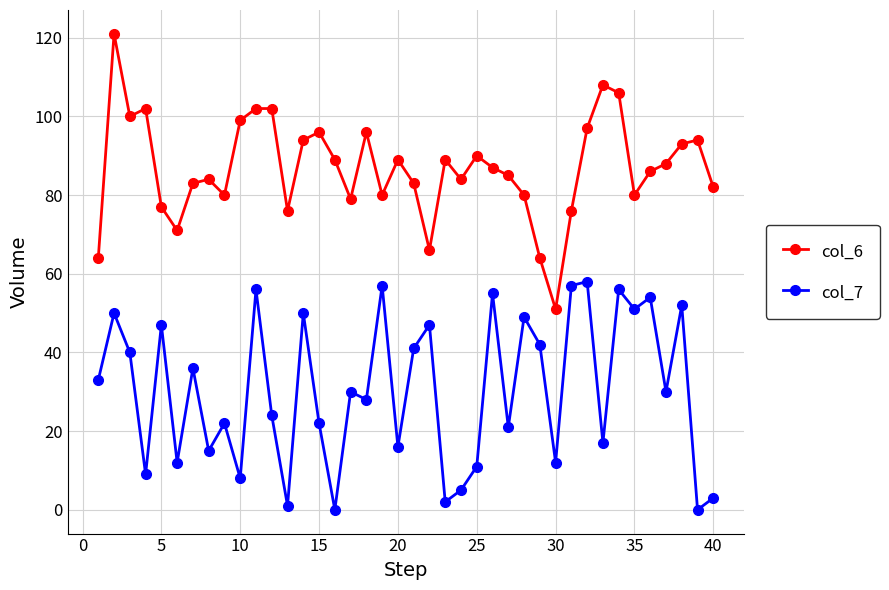

True or false: col_6 and col_7 intersect in this chart.

False